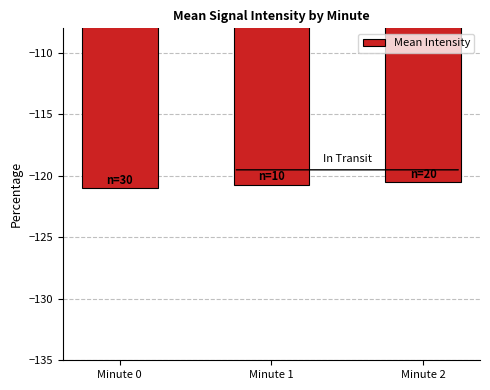

Reading left to right, transcribe all the data shown in this chart.

Minute 0=-121.0	Minute 1=-120.7	Minute 2=-120.5